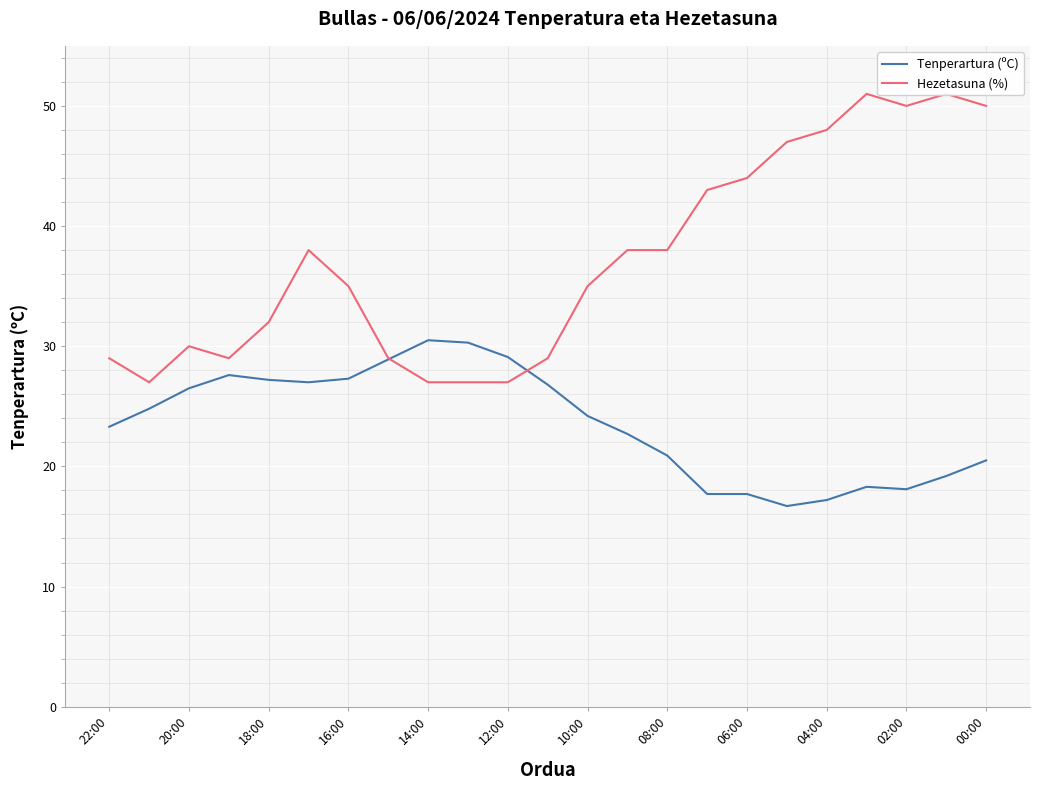

What is the highest value of the Tenperartura (ºC) series?

30.5